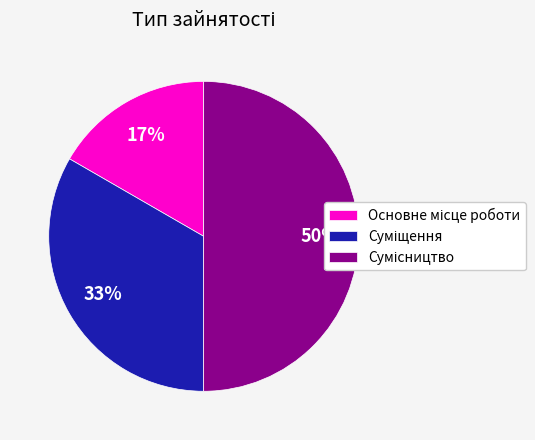

To the nearest percent, what is the average slice percentage?

33%